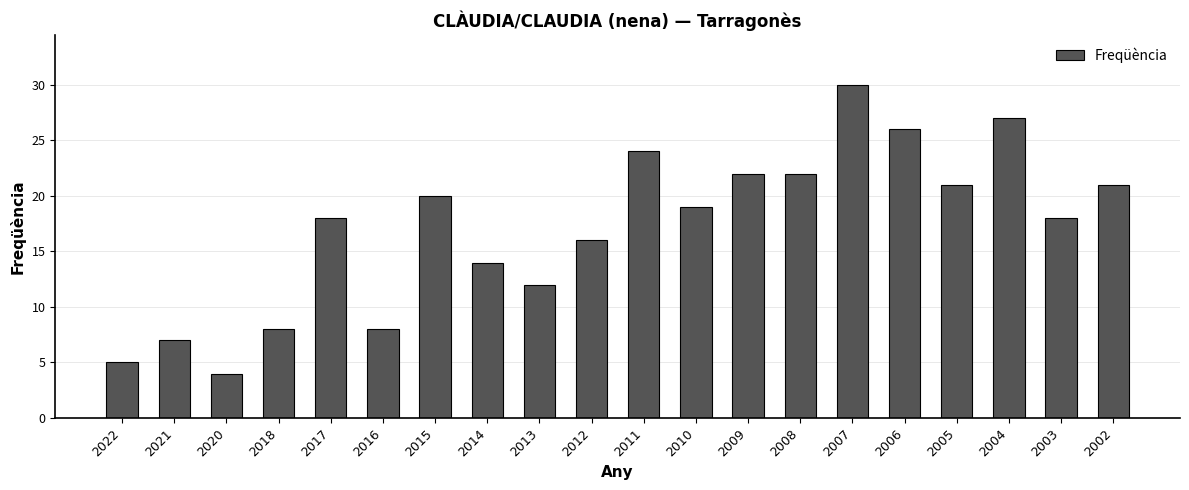

At which category does the chart reach its minimum across all series?

2020